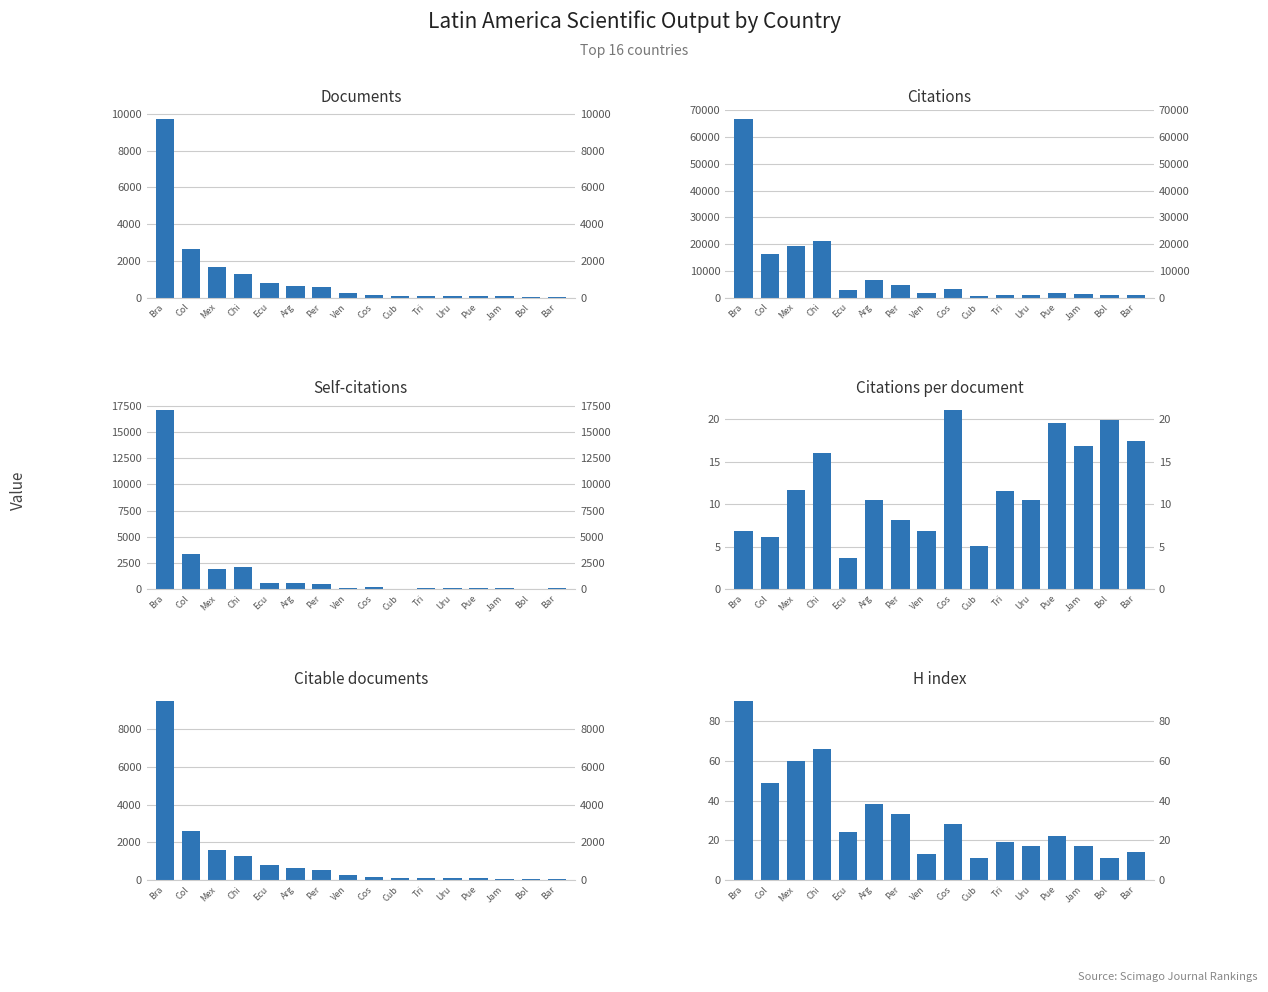

What is the sum of the Self-citations values at Col and Ven?

3416.0